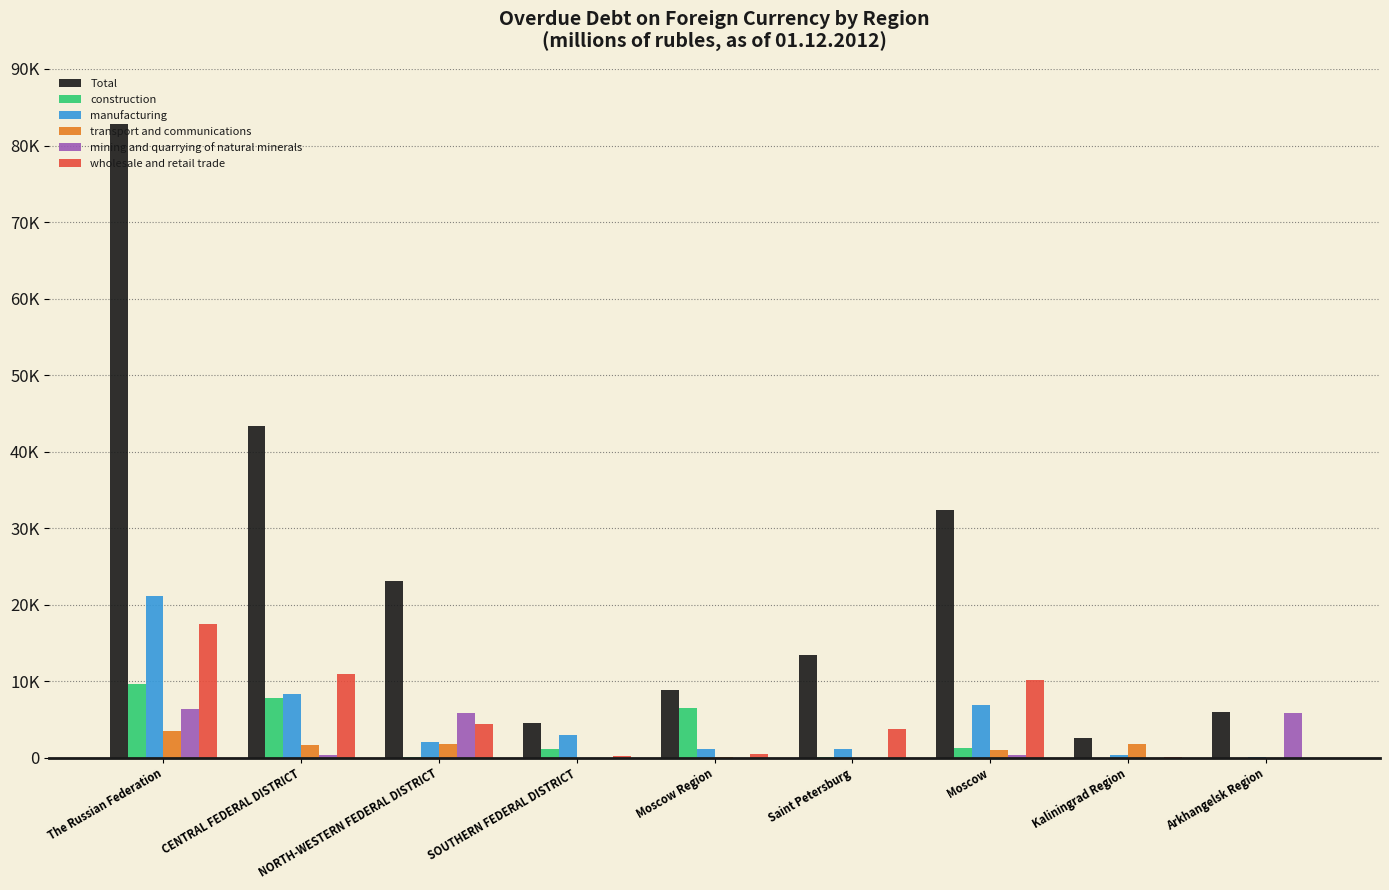

What is the sum of the transport and communications values at The Russian Federation and CENTRAL FEDERAL DISTRICT?

5148